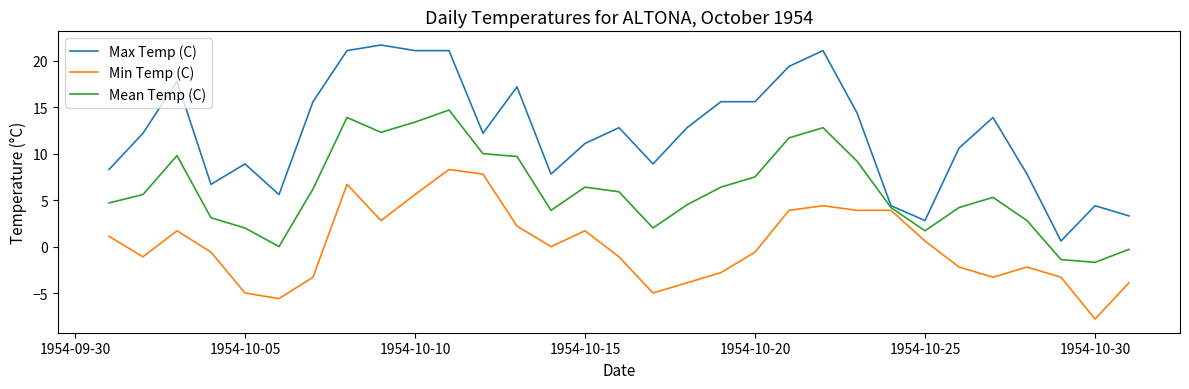

List the series in order of their peak value, lowest first.

Min Temp (C), Mean Temp (C), Max Temp (C)